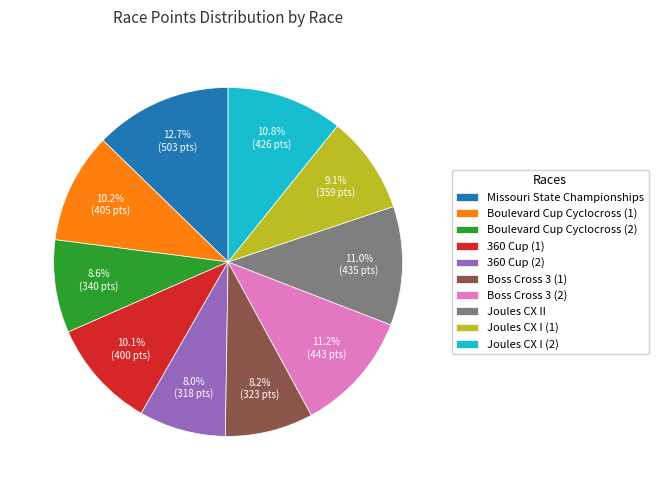

What is the ratio of the value at Missouri State Championships to the value at Joules CX I (2)?

1.2